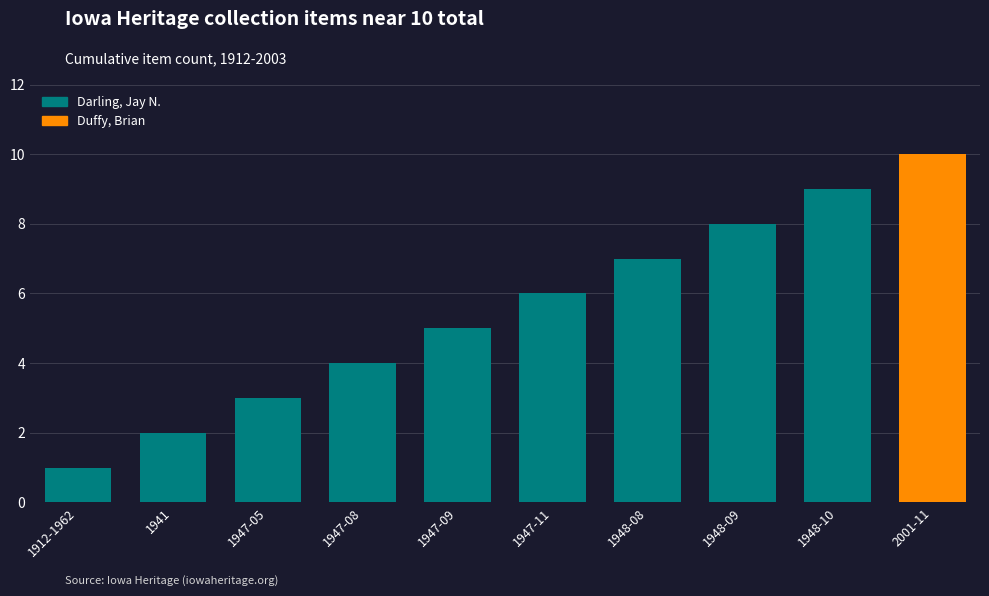

Reading left to right, extract all data points from this chart.

1912-1962=1	1941=2	1947-05=3	1947-08=4	1947-09=5	1947-11=6	1948-08=7	1948-09=8	1948-10=9	2001-11=10